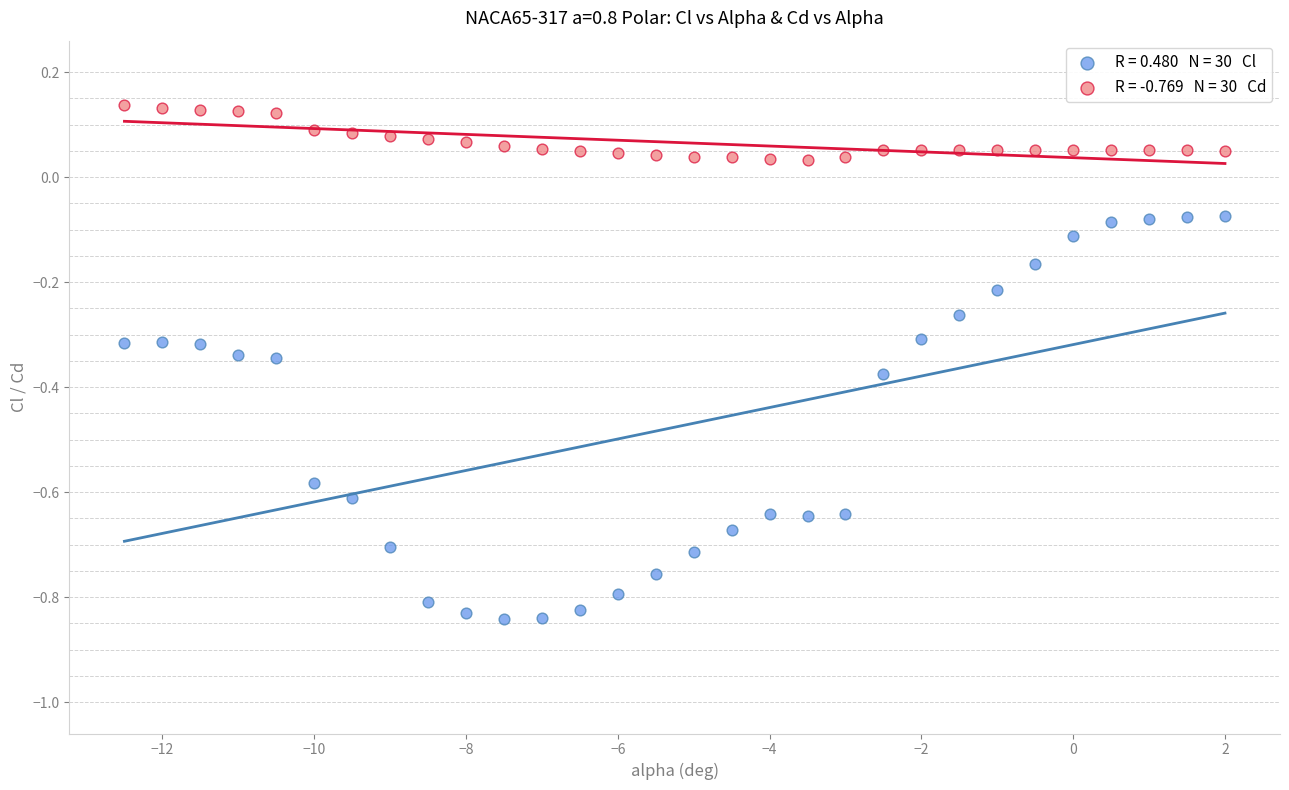

Across all data points, what is the range of Y values (max minus min)?

1.0